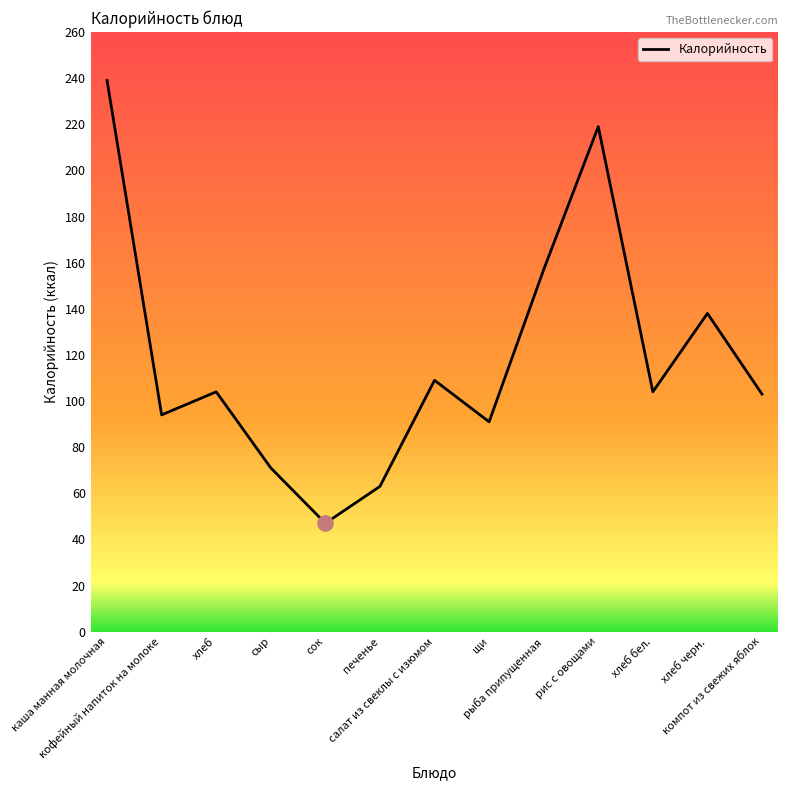

Which has a higher value, хлеб черн. or салат из свеклы с изюмом?

хлеб черн.